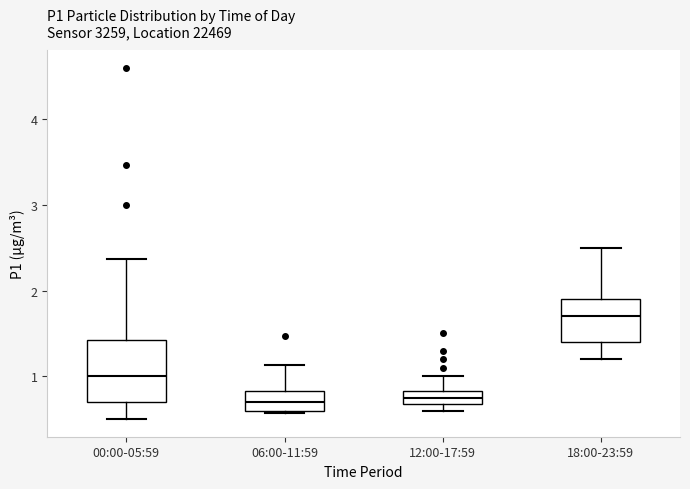

Where is the lower edge of the box for 06:00-11:59 on the y-axis? The values are not printed on the chart, so give them approximately, as read against the axis.

0.6